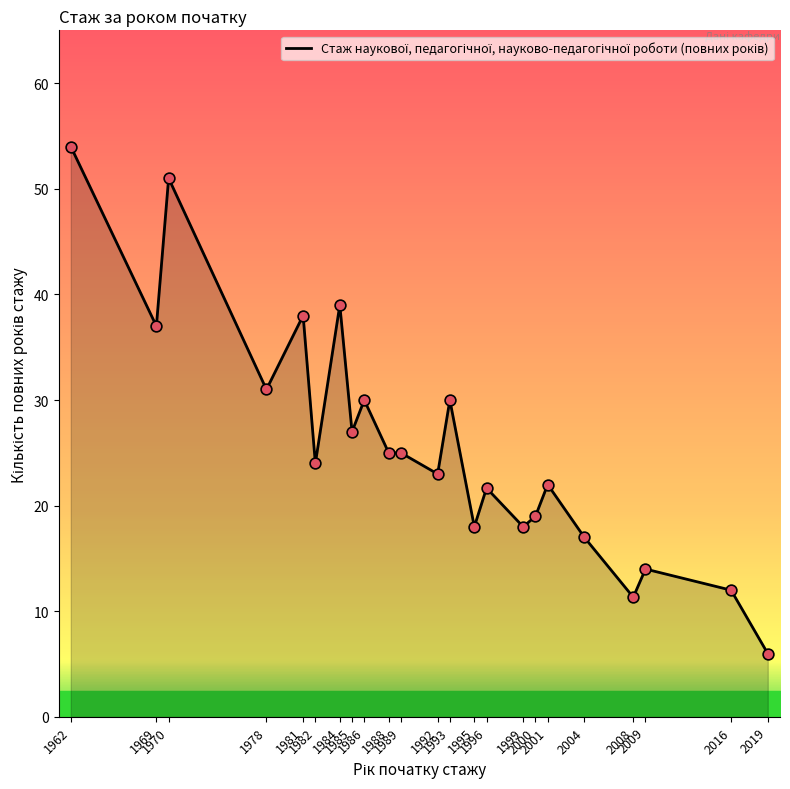

What is the change in value from 1985 to 1993?

+3.0